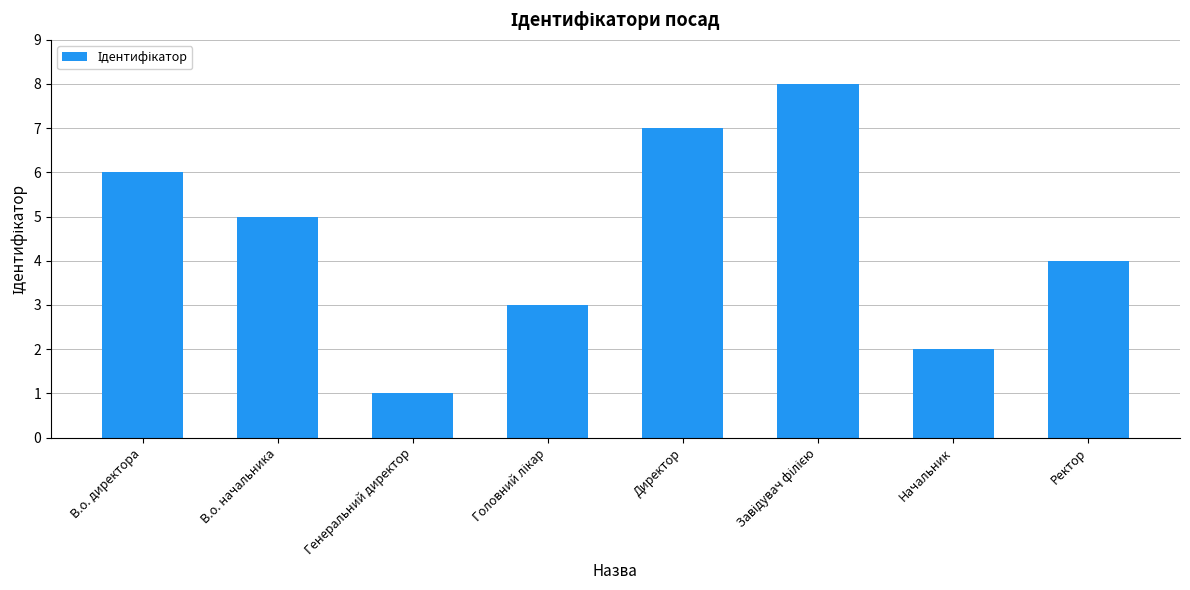

True or false: the data shows 2 at Директор.

False